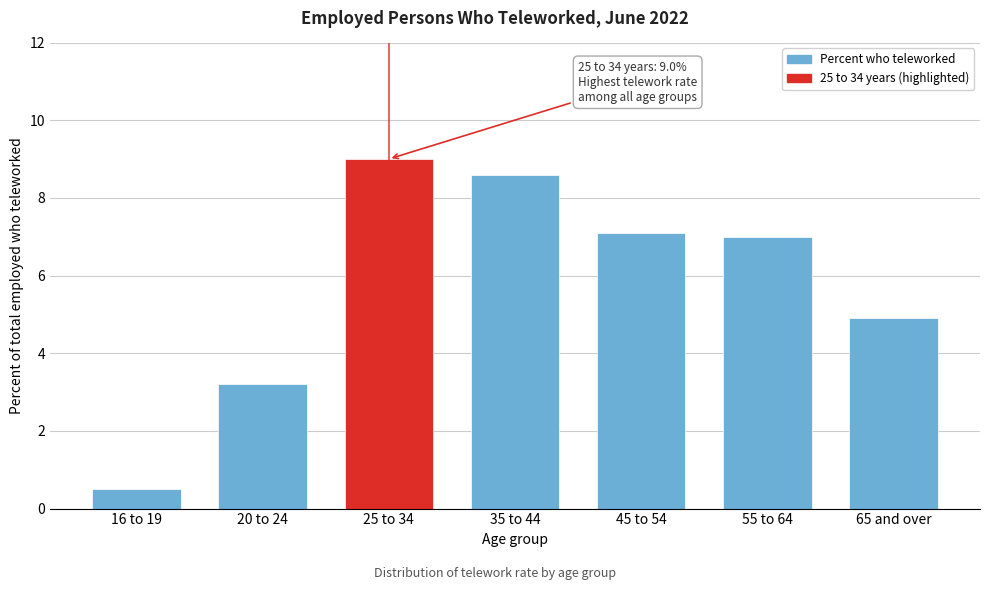

Reading left to right, extract all data points from this chart.

16 to 19=0.5	20 to 24=3.2	25 to 34=9.0	35 to 44=8.6	45 to 54=7.1	55 to 64=7.0	65 and over=4.9